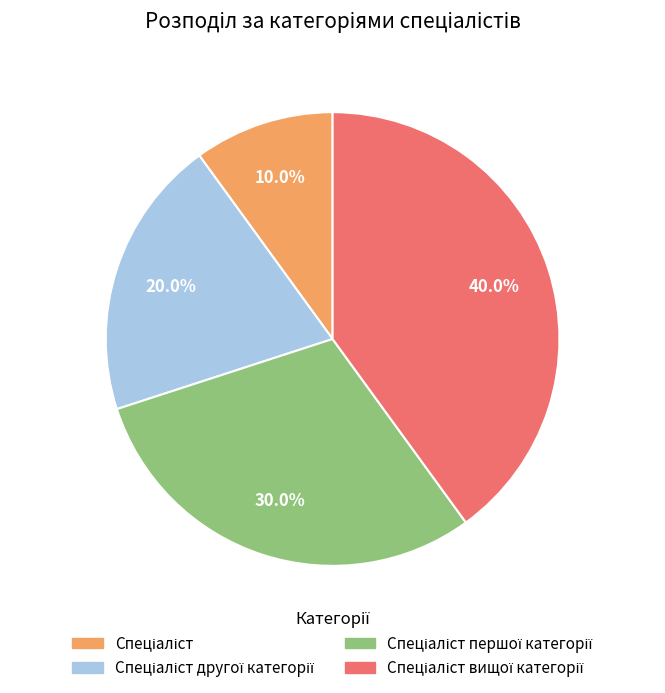

Is there any slice that represents more than half of the pie?

No